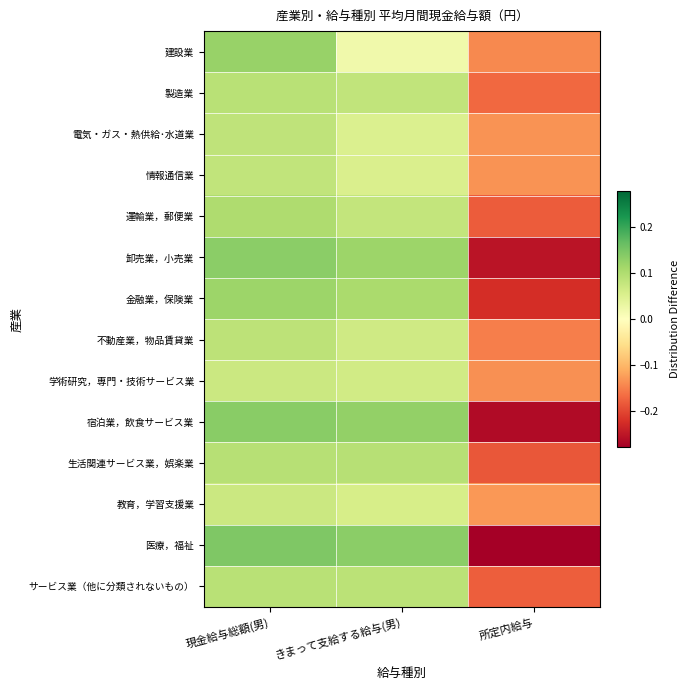

Which category has the highest value across all series?

現金給与総額(男)